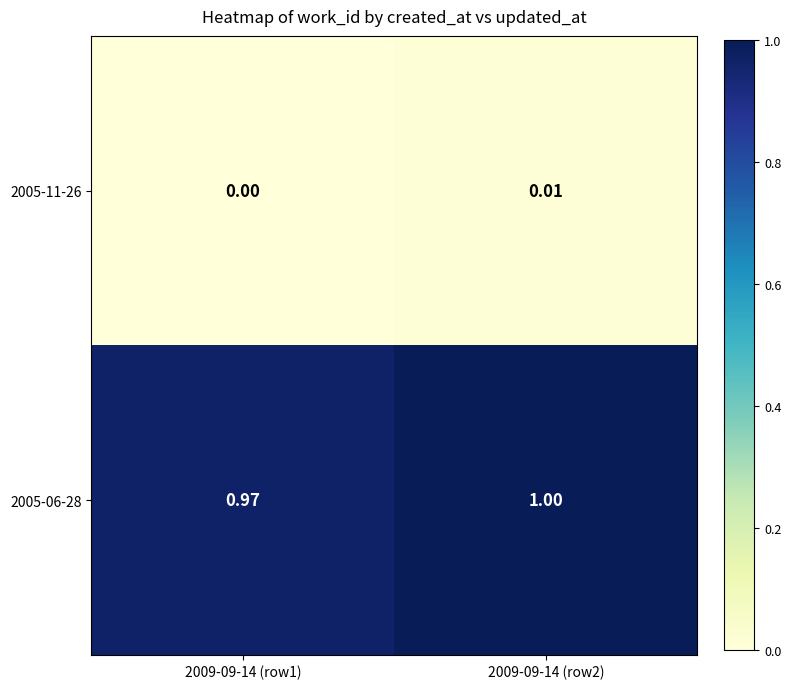

Which series has the largest total across all categories?

2005-06-28